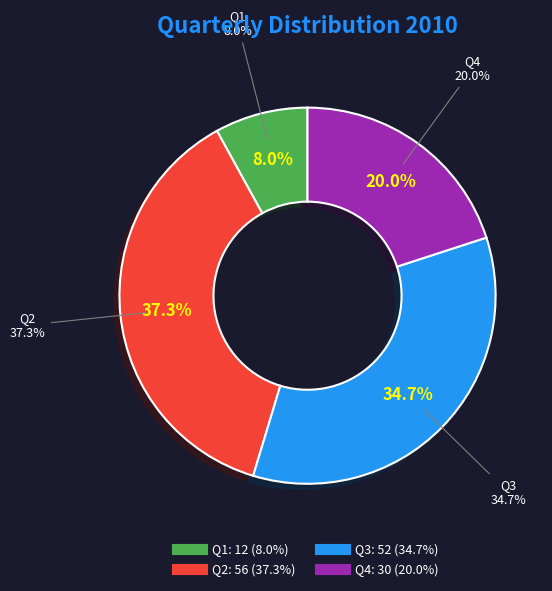

How many slices are in this pie chart?

4